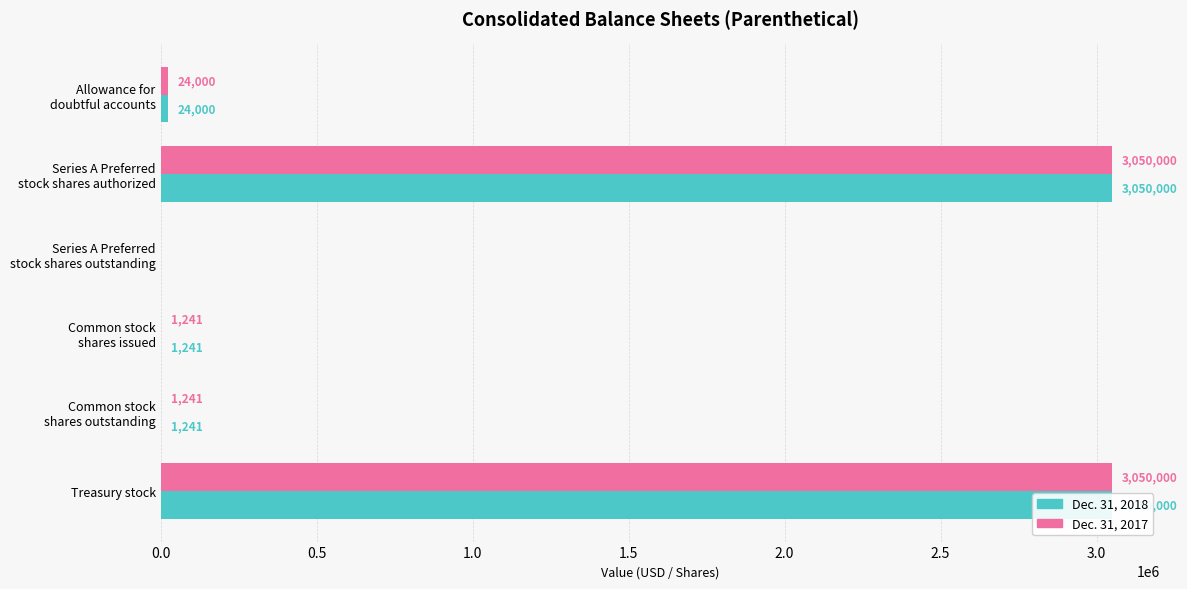

Reading left to right, list all the values displayed in this chart.

Dec. 31, 2018: 0.0=24000	0.5=3050000	1.0=0	1.5=1241	2.0=1241	2.5=3050000
Dec. 31, 2017: 0.0=24000	0.5=3050000	1.0=0	1.5=1241	2.0=1241	2.5=3050000